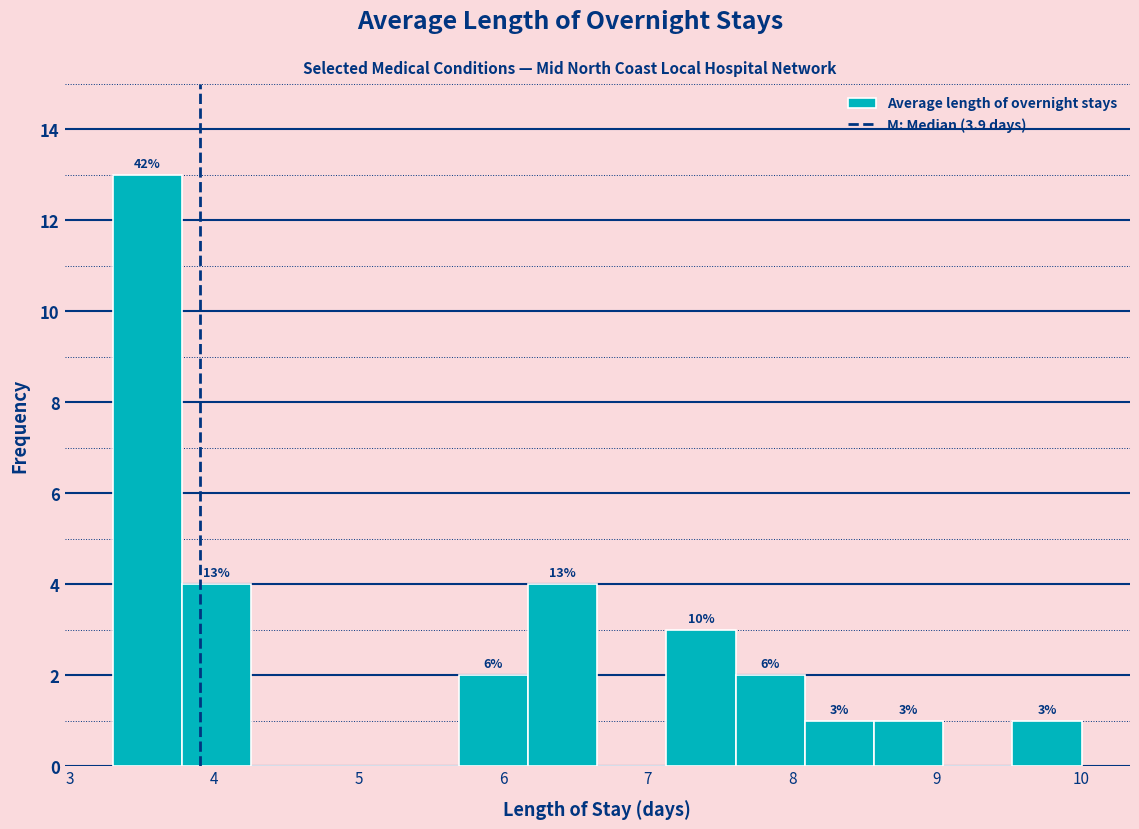

Which range on the x-axis has the tallest bar?

3.3 to 3.8